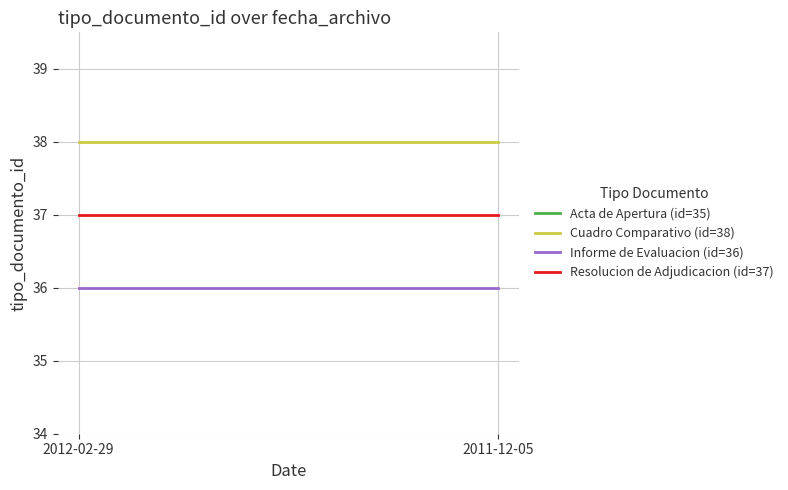

The value of Cuadro Comparativo (id=38) at 2012-02-29 is 63. True or false?

False